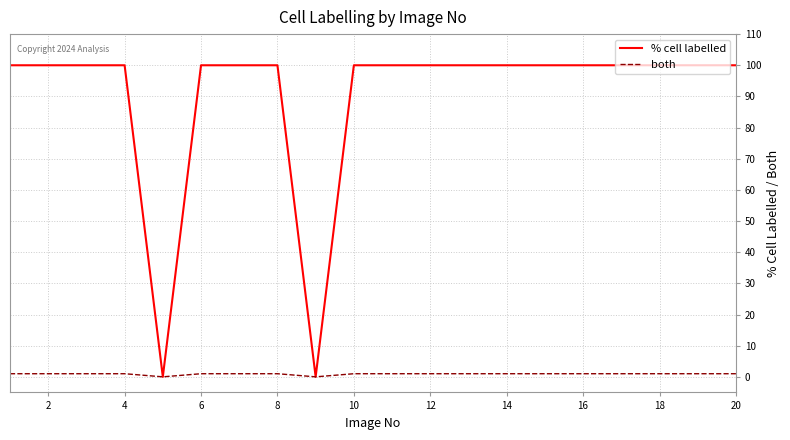

In % cell labelled, how many points are lower than both neighbors (excluding endpoints)?

2